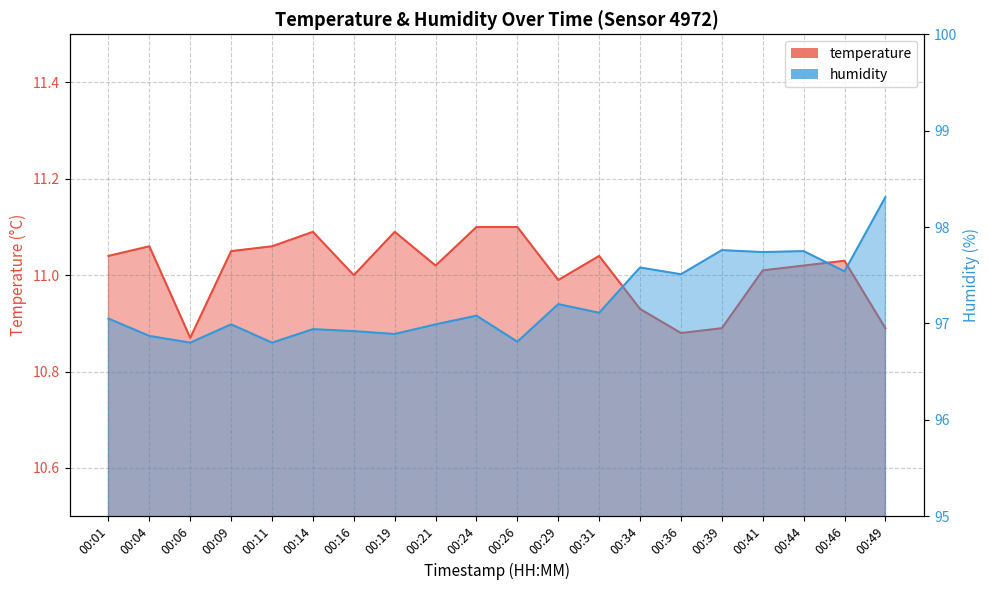

At how many categories does at least one series exceed 15?

20